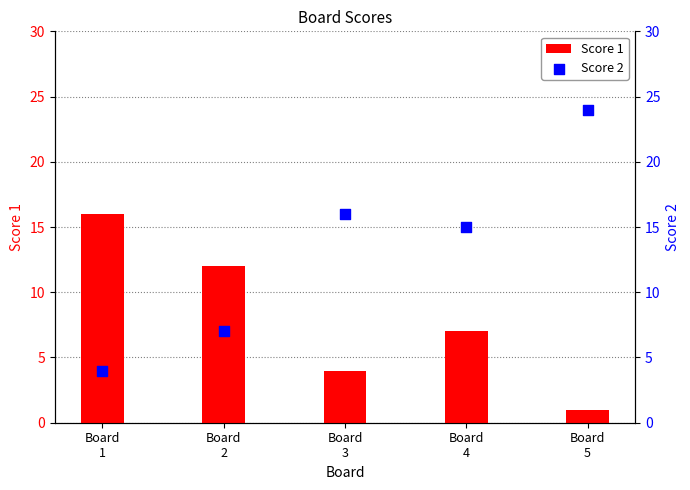

At which category is the sum across all series the highest?

Board
5